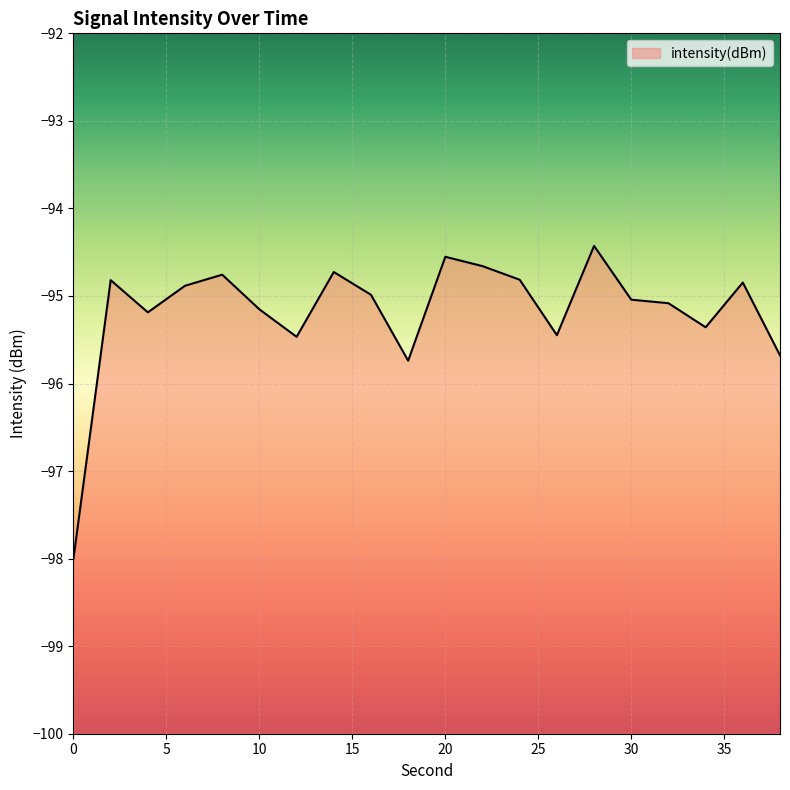

Reading left to right, list all the values displayed in this chart.

-98.0	-94.8	-95.2	-94.9	-94.8	-95.2	-95.5	-94.7	-95.0	-95.7	-94.6	-94.7	-94.8	-95.4	-94.4	-95.0	-95.1	-95.4	-94.8	-95.7